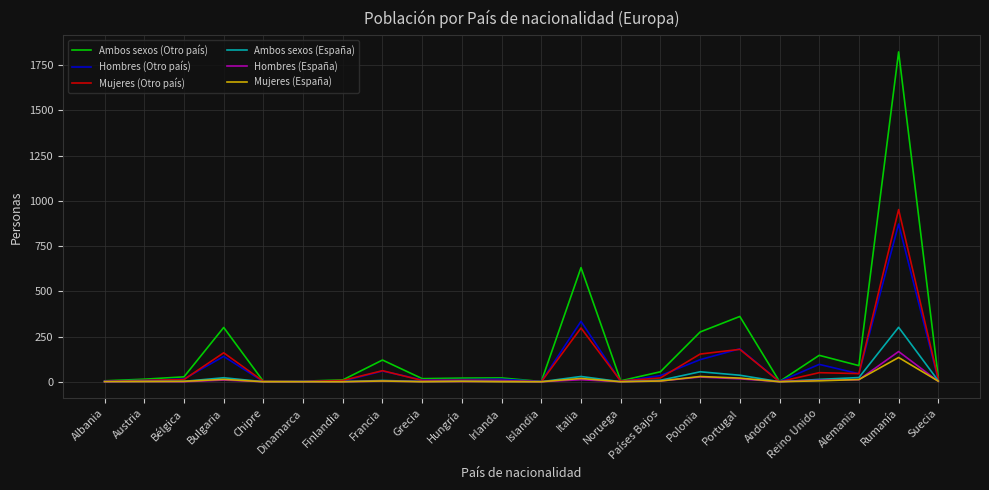

At which category is the sum across all series the highest?

Rumanía